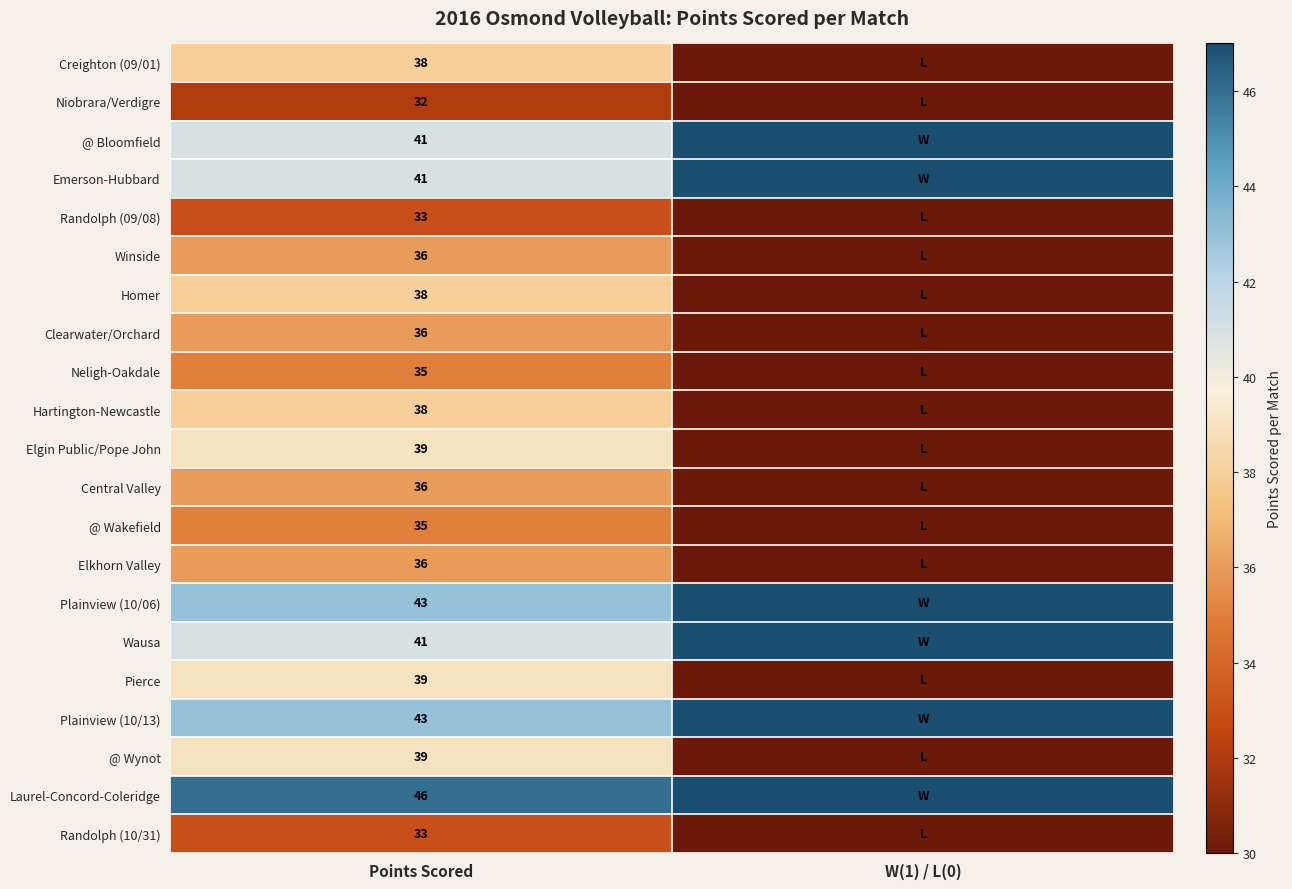

Which label corresponds to the smallest value in the chart?

W(1) / L(0)